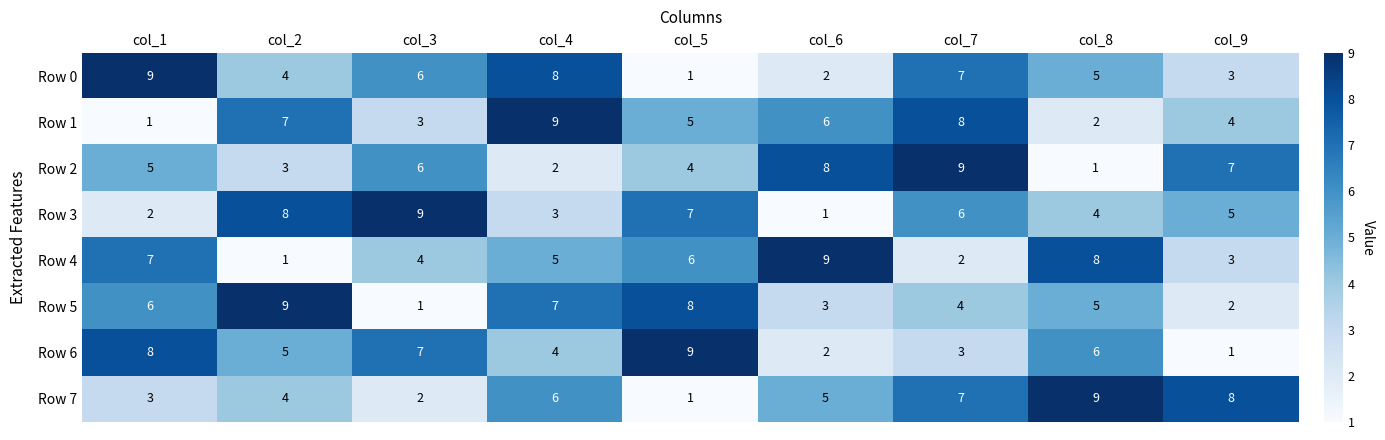

What is the maximum value shown in the chart?

9